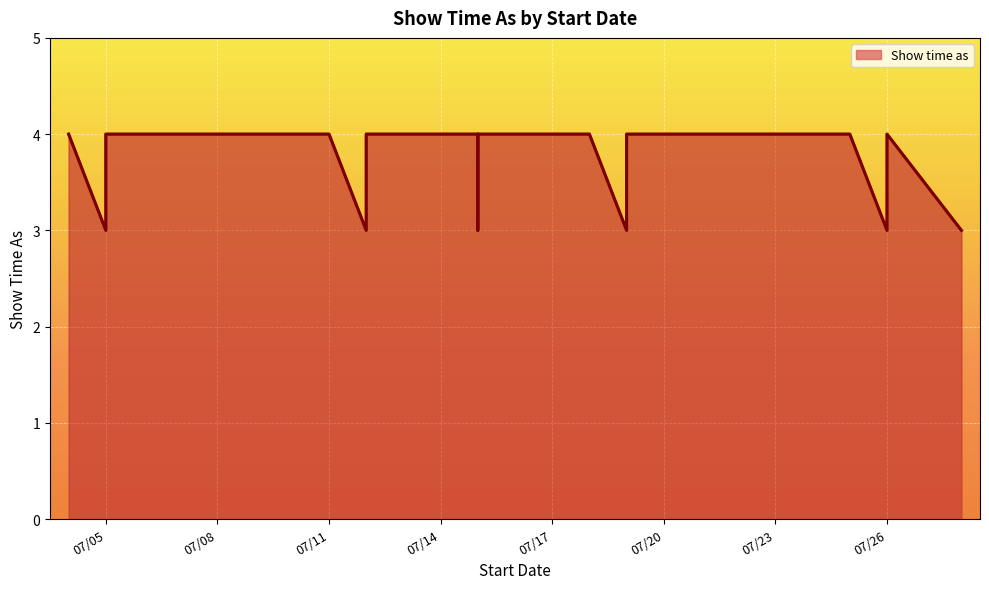

True or false: the data shows 7 at 7/15/2014.

False